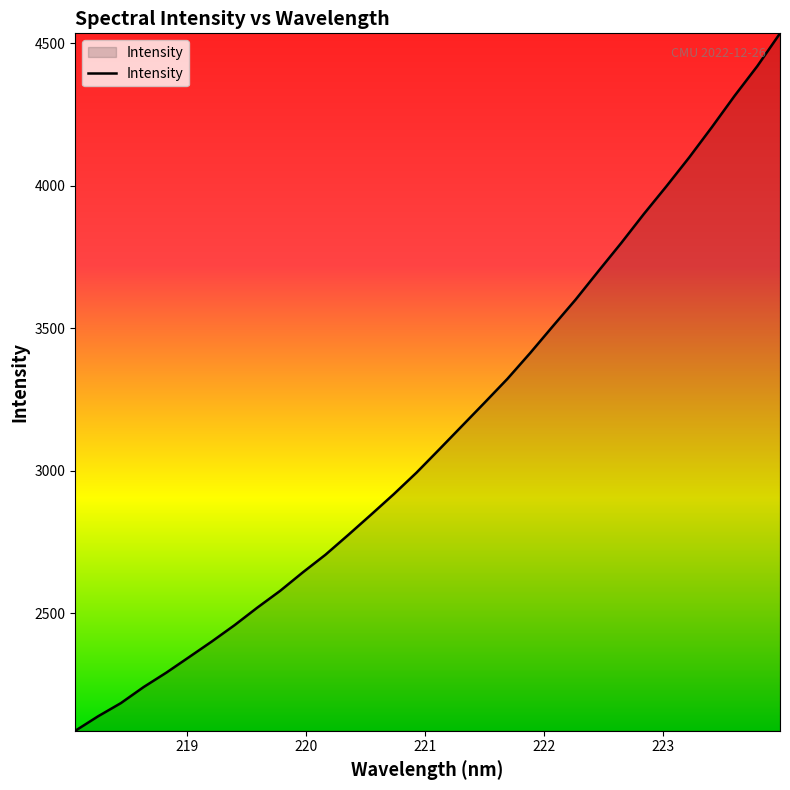

What is the greatest value displayed?

4535.5